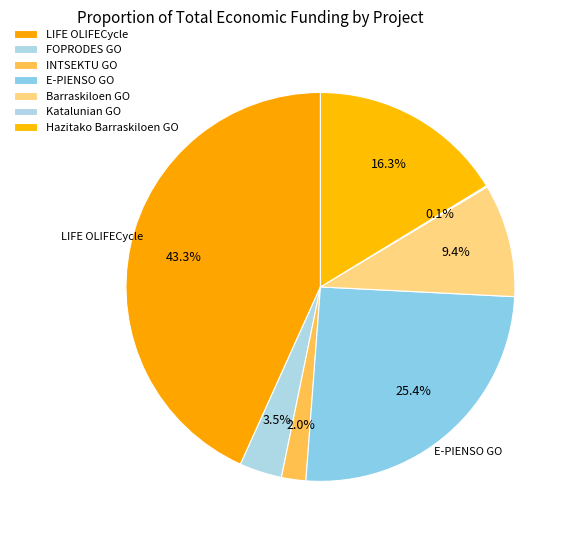

What is the smallest slice in the pie chart?

Katalunian GO